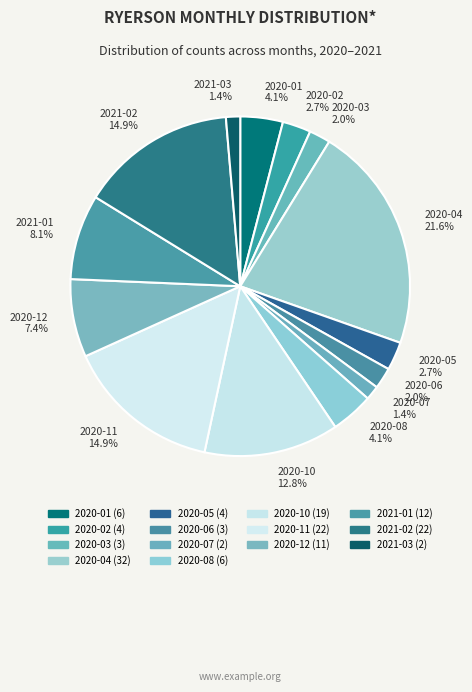

Between 2020-11 14.9% and 2020-08 4.1%, which is larger?

2020-11 14.9%